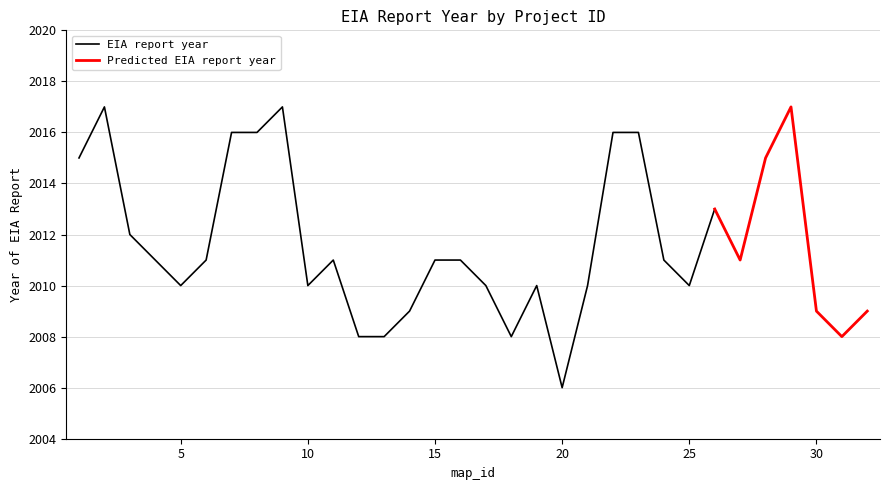

The value of predicted_year at 8 is 2910. True or false?

False